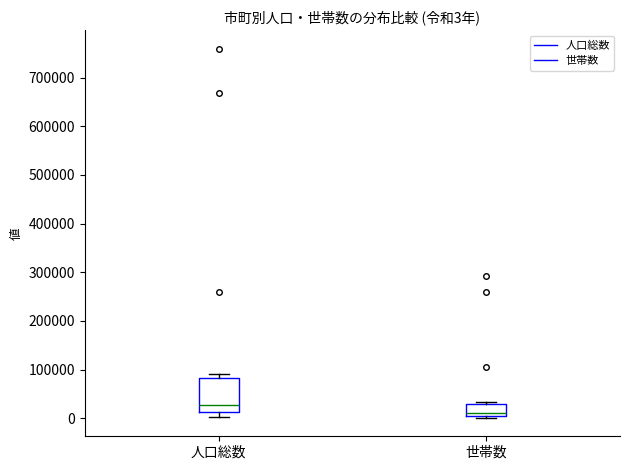

Which box's median line is the highest?

人口総数